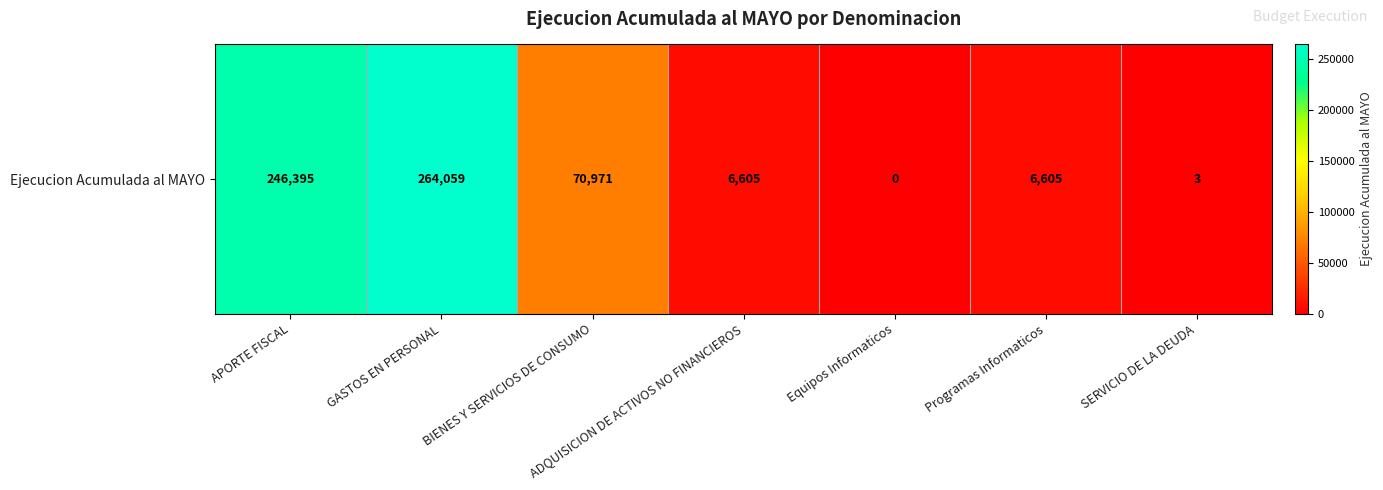

At which category does the chart reach its minimum across all series?

Equipos Informaticos